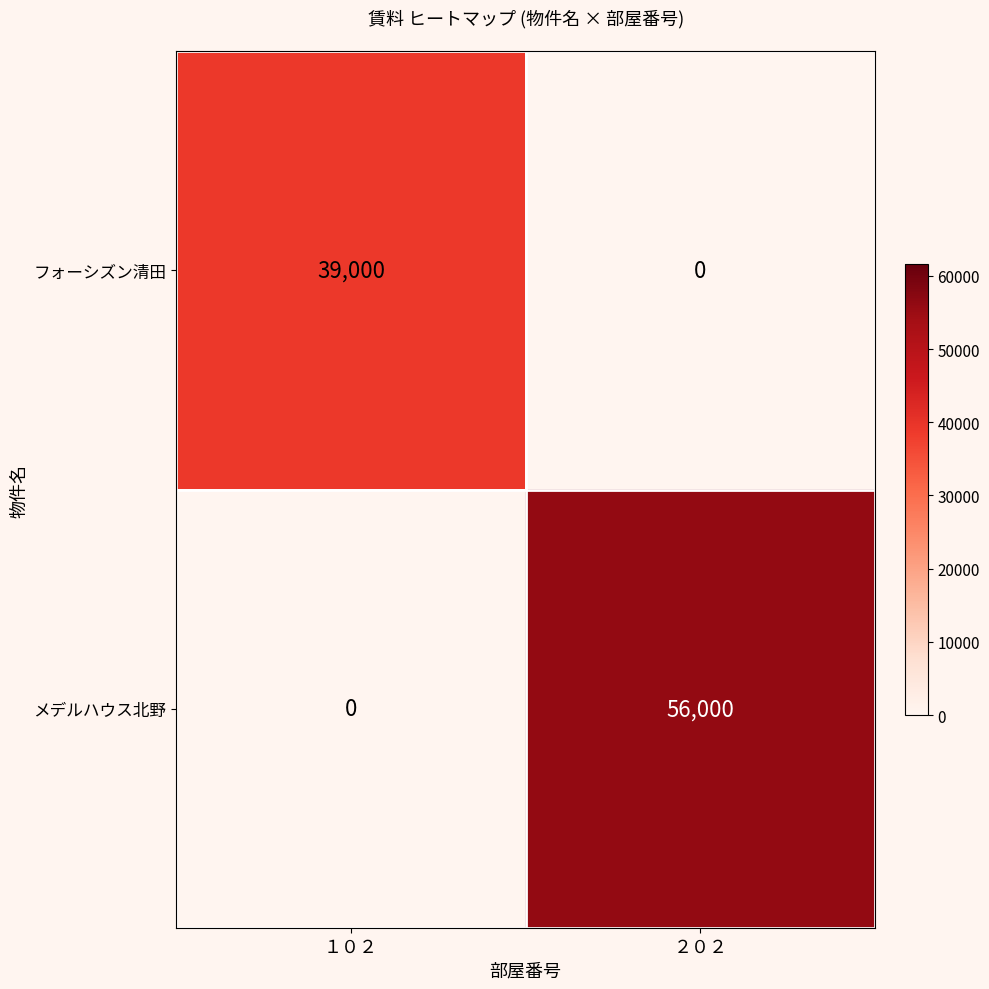

Which category has the lowest value across all series?

１０２